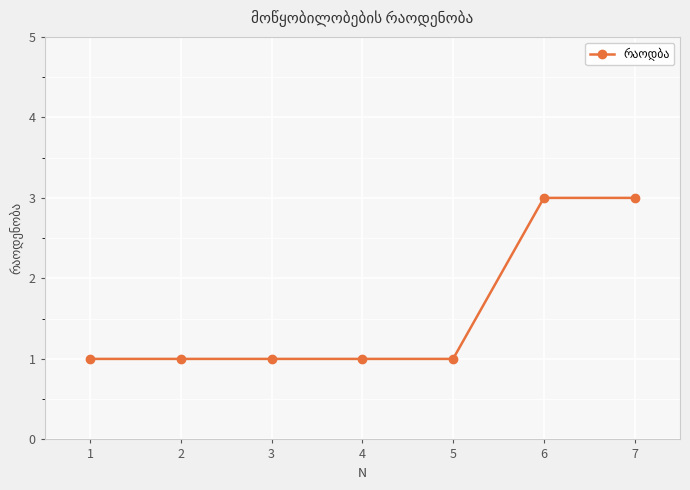

Reading right to left, transcribe all the data shown in this chart.

3	3	1	1	1	1	1